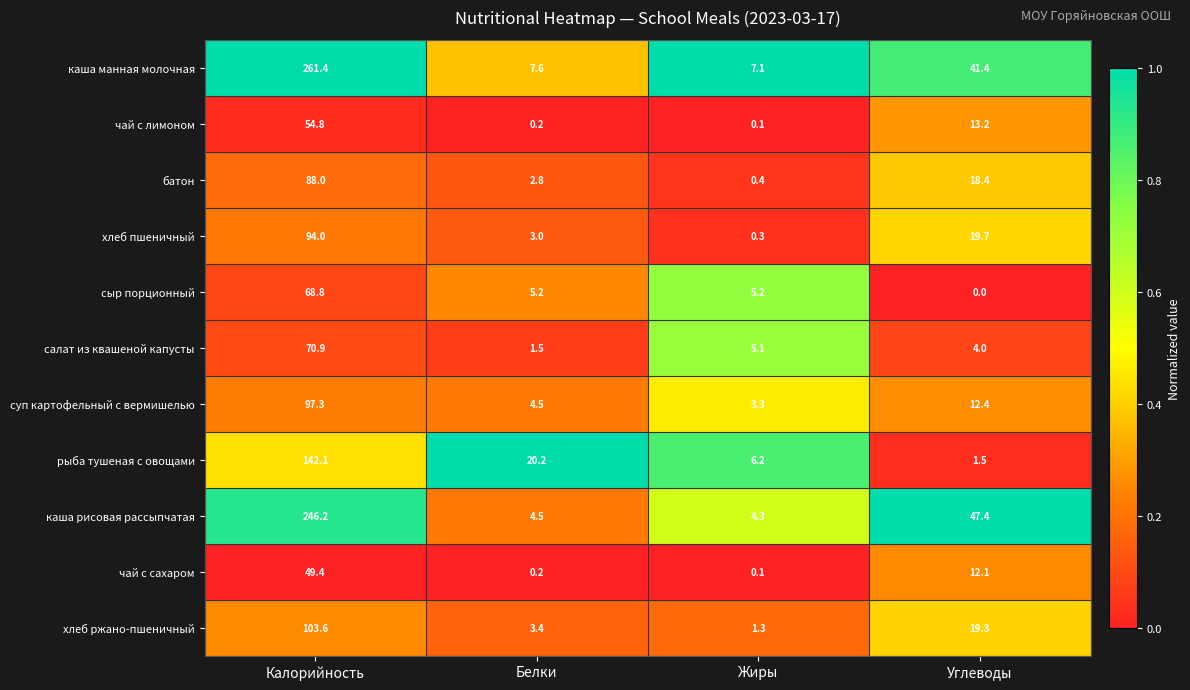

What value does the батон series have at Жиры?

0.4